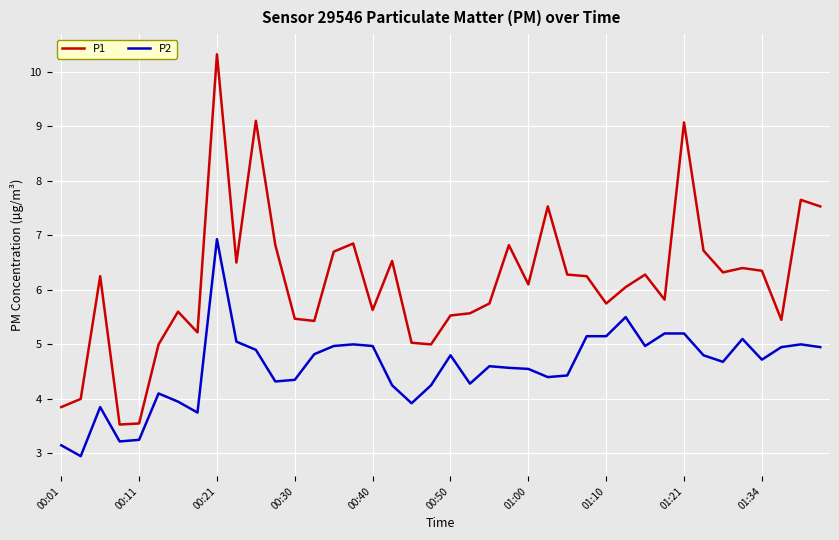

True or false: P2 and P1 intersect in this chart.

False